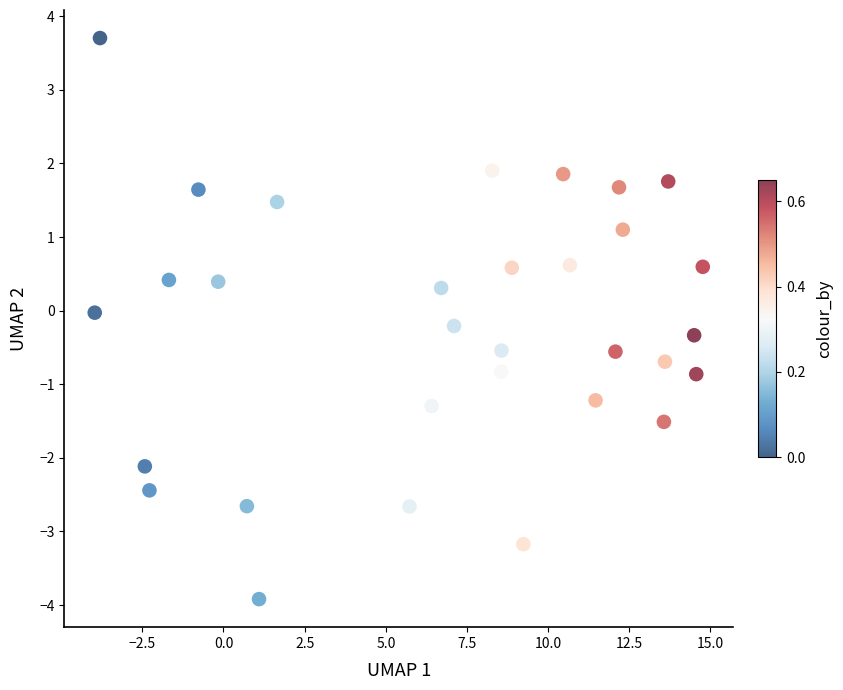

What is the range of Y values (max minus min)?

7.6